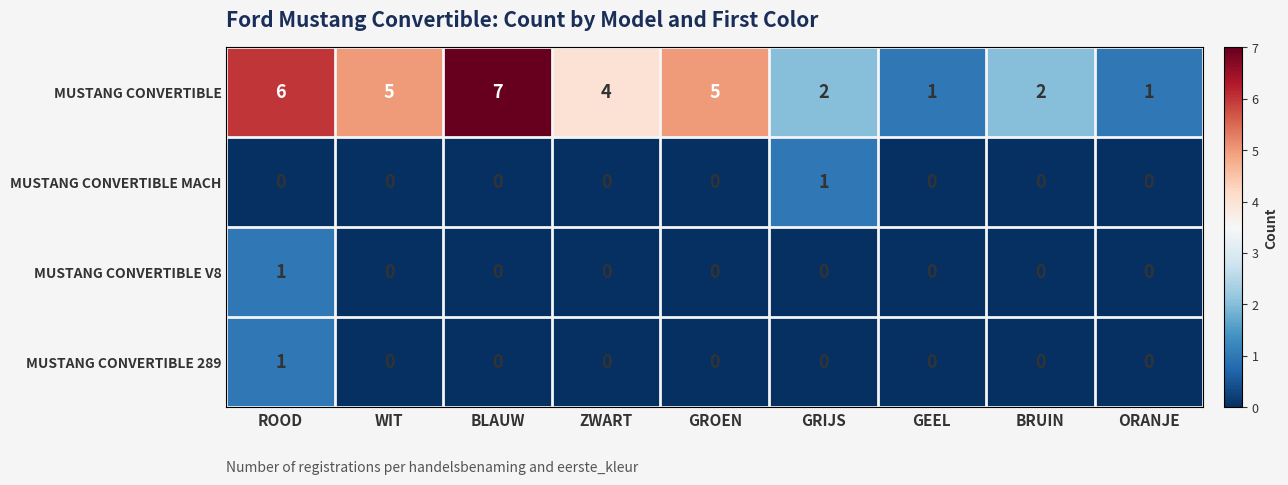

What is the difference between the highest and lowest values at ORANJE?

1